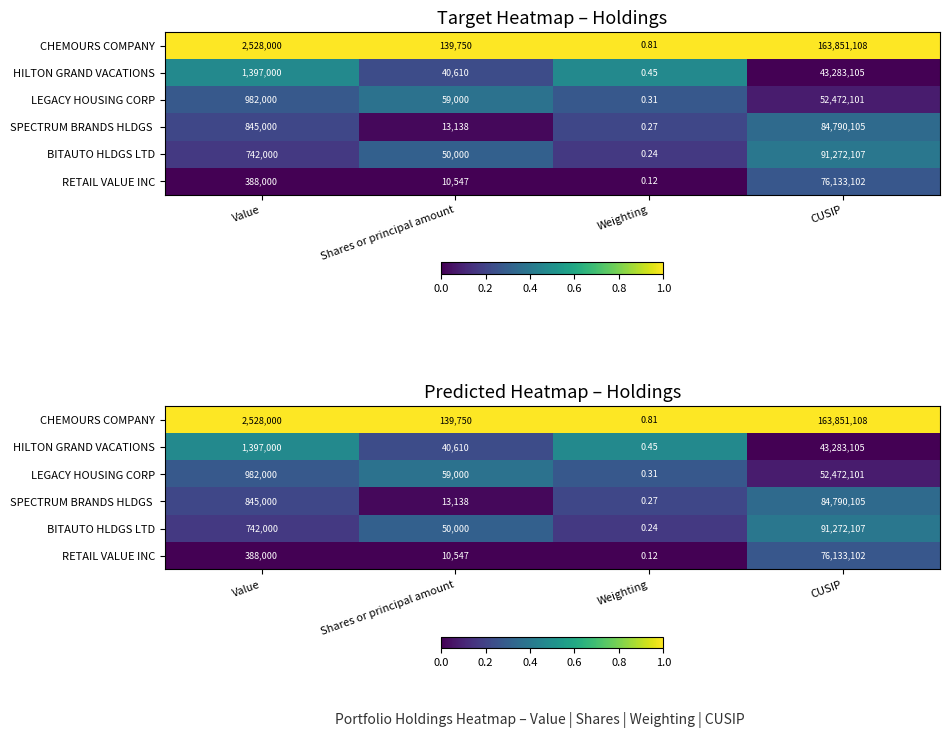

The RETAIL VALUE INC series shows 0.1 at Value. True or false?

False